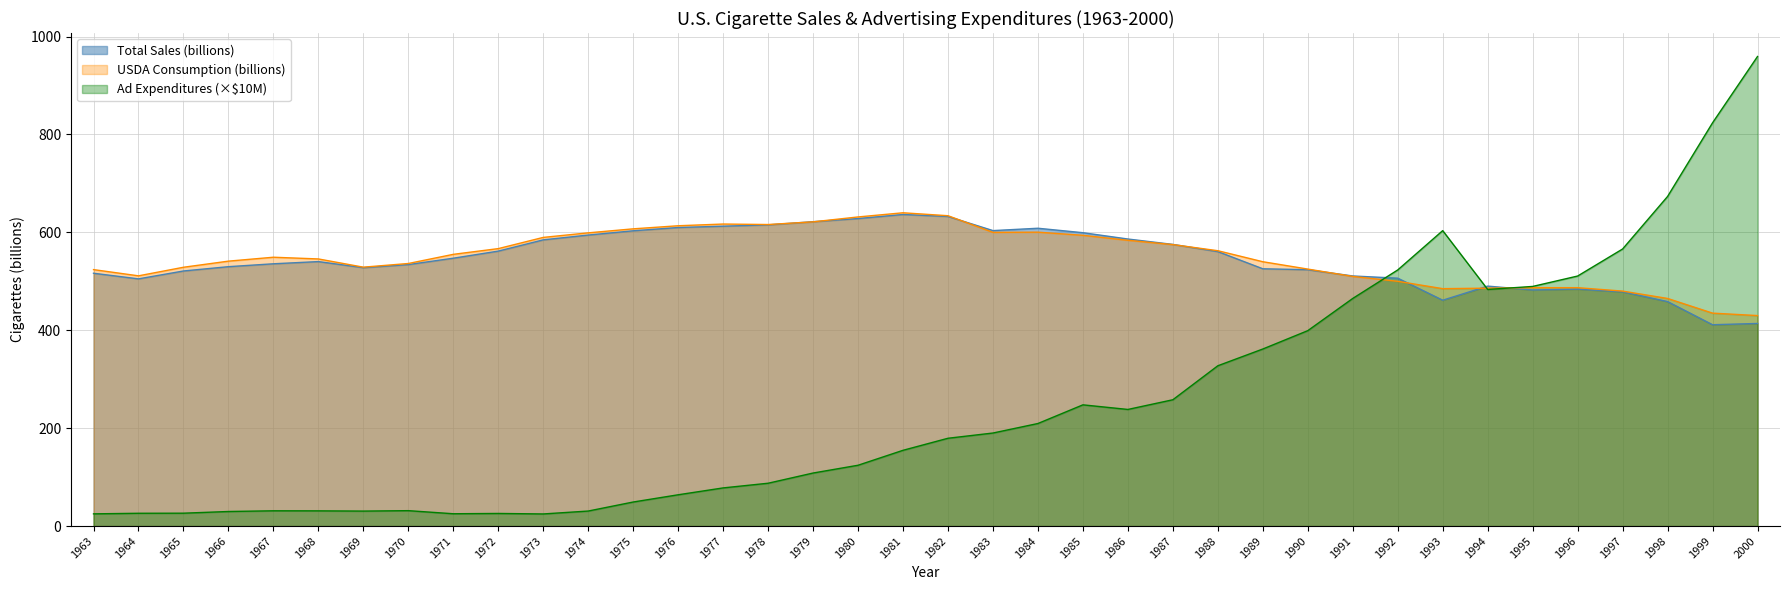

Which has a higher value, 1979 or 1965?

1979